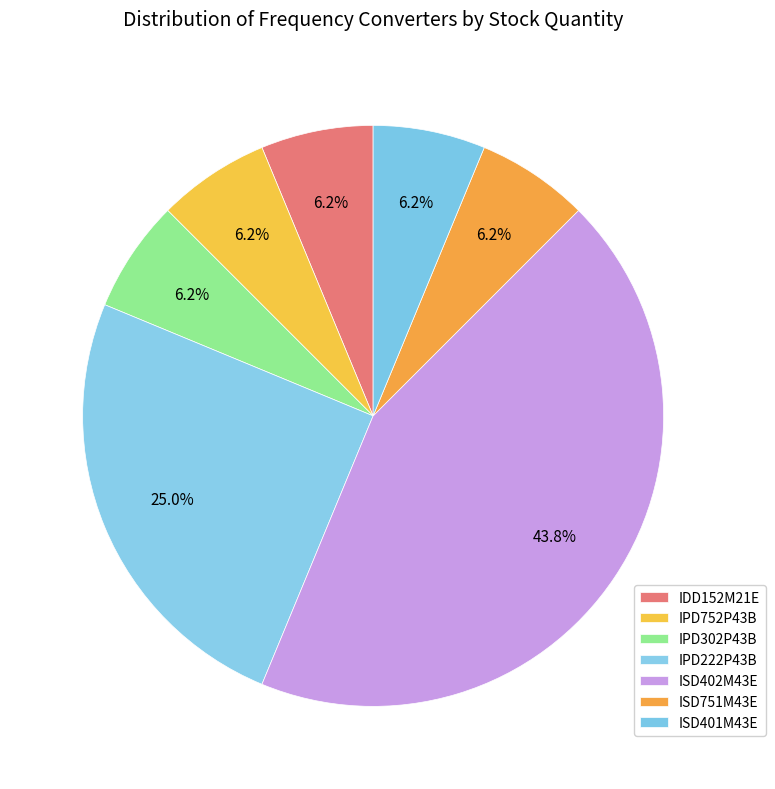

Count the number of slices in the pie.

7